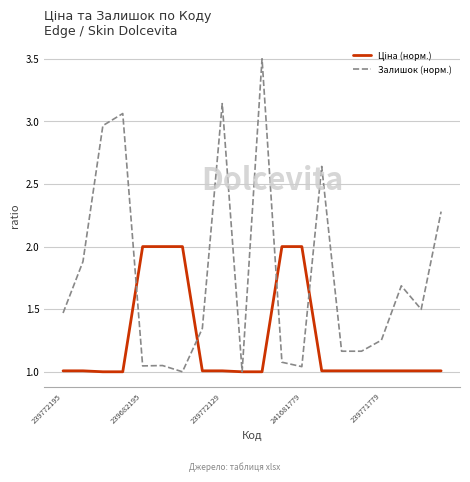

How many distinct data groups are displayed?

2